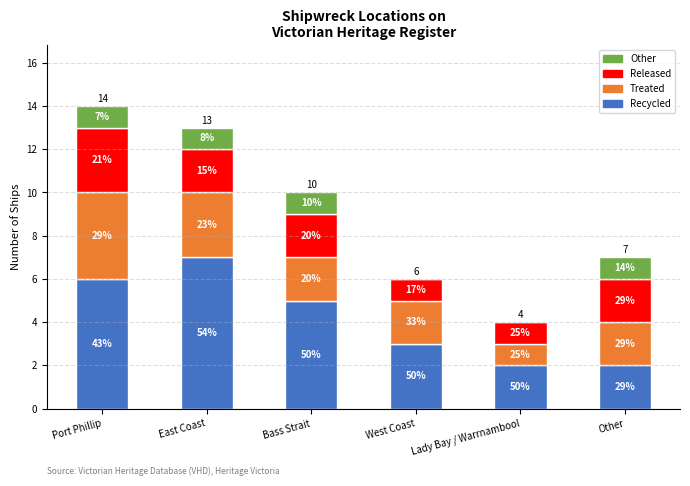

What is the label of the 5th bar from the left?

Lady Bay / Warrnambool